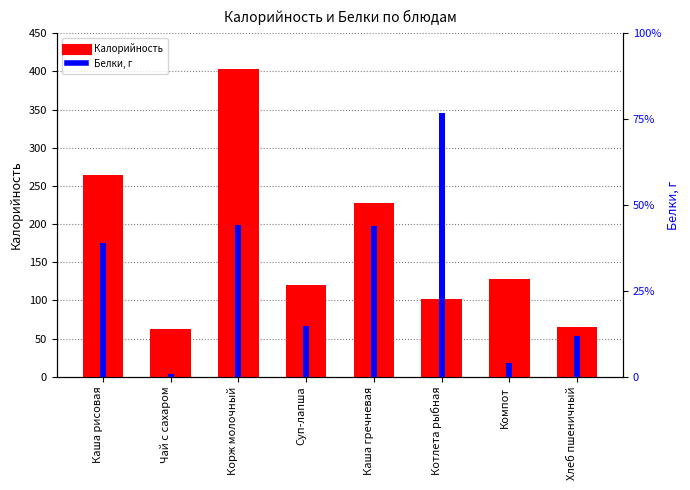

What position from the right is Компот?

2